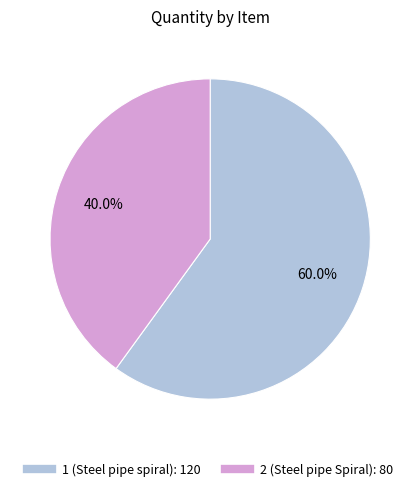

To the nearest percent, what is the difference between the 2 (Steel pipe Spiral) and 1 (Steel pipe spiral) slice percentages?

20%